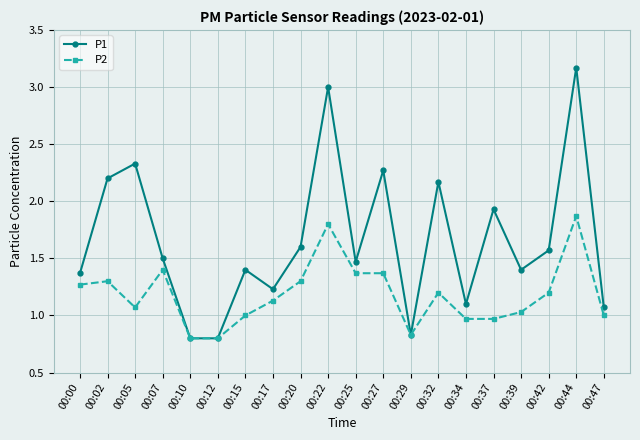

True or false: P1 has more than 1 interior local peaks.

True